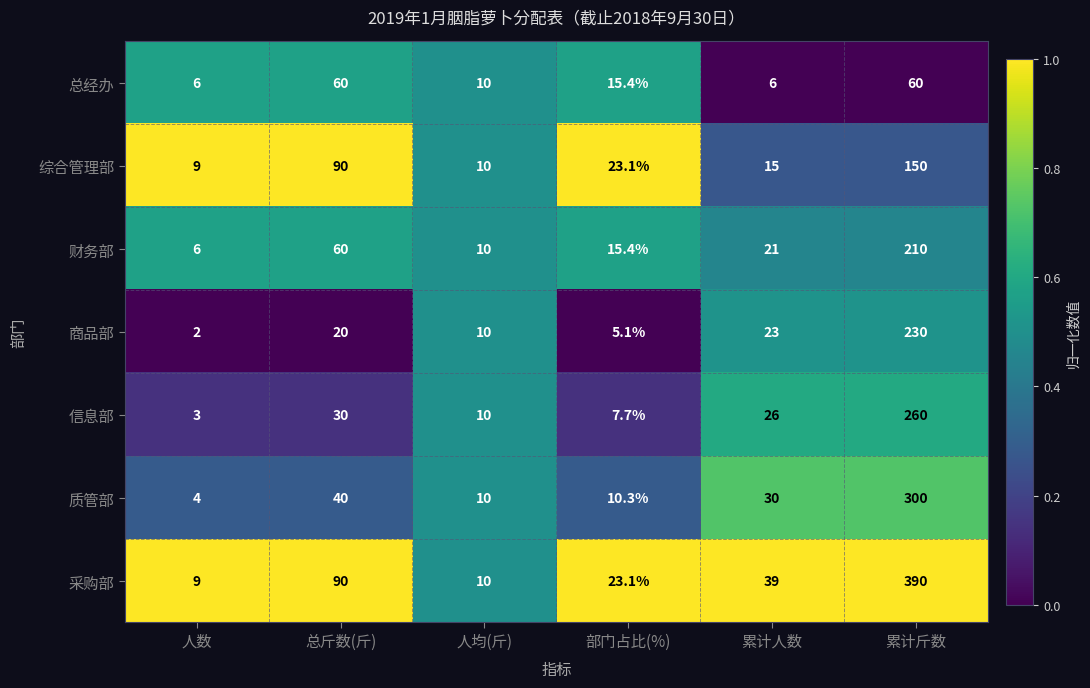

Where is 财务部 nearest to the value 108?

总斤数(斤)